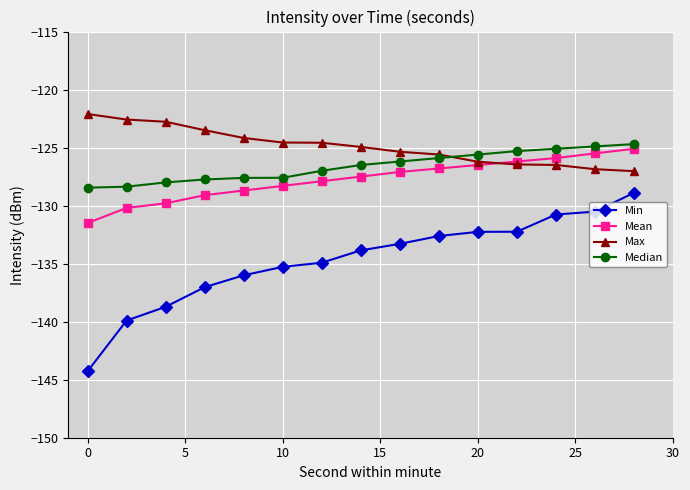

True or false: Median and Min cross at least once.

False